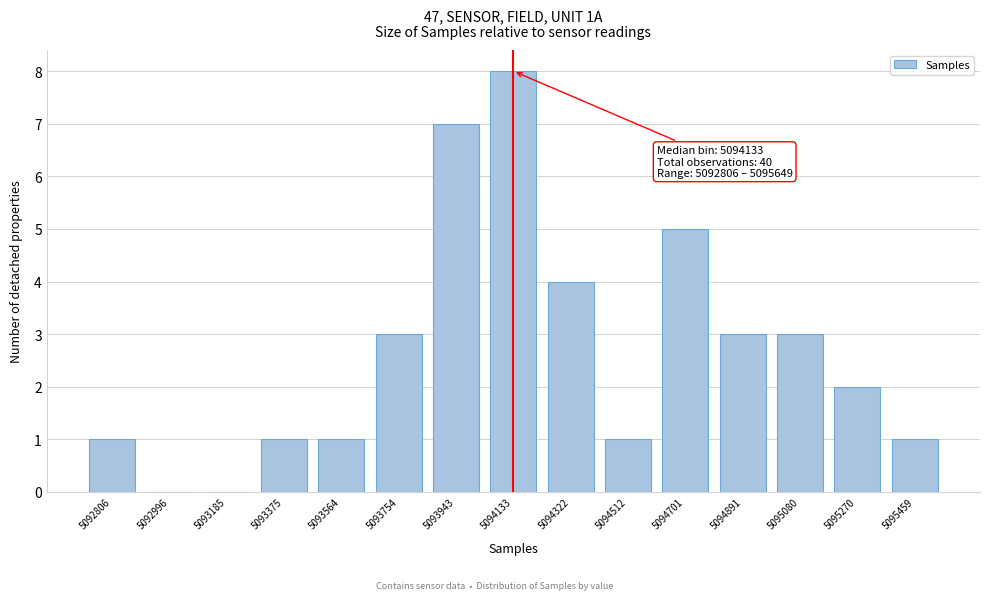

Reading right to left, transcribe all the data shown in this chart.

5095459=1	5095270=2	5095080=3	5094891=3	5094701=5	5094512=1	5094322=4	5094133=8	5093943=7	5093754=3	5093564=1	5093375=1	5093185=0	5092996=0	5092806=1